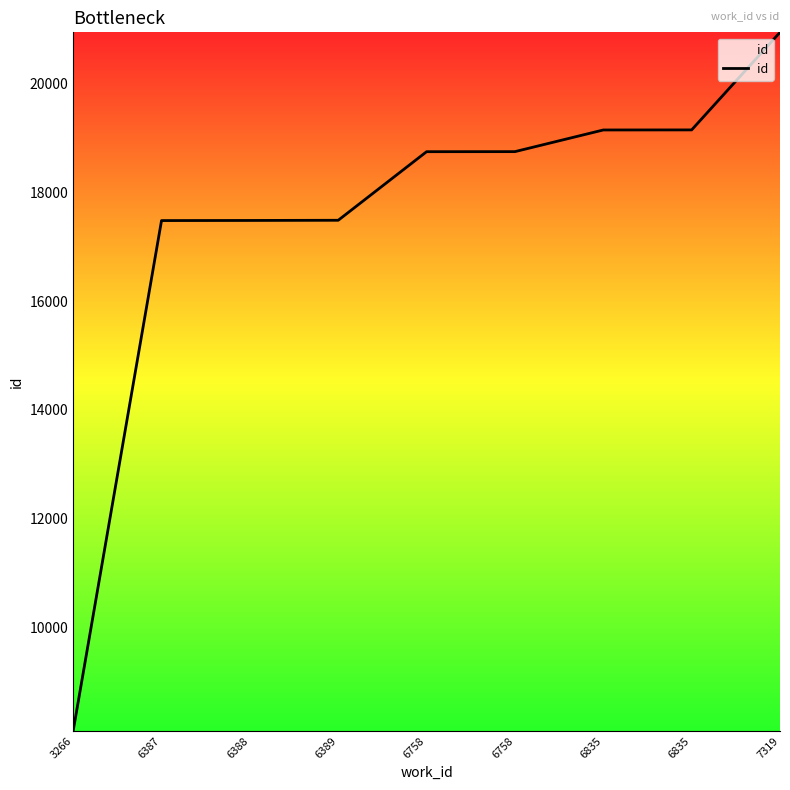

List the labels in order of value, largest first.

7319, 6835, 6835, 6758, 6758, 6389, 6388, 6387, 3266